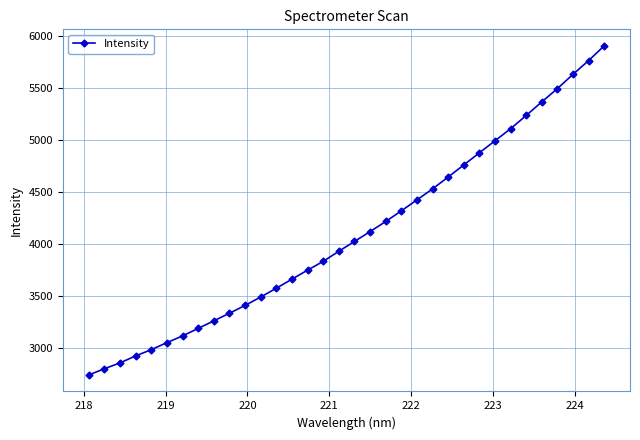

What is the maximum value shown in the chart?

5909.7